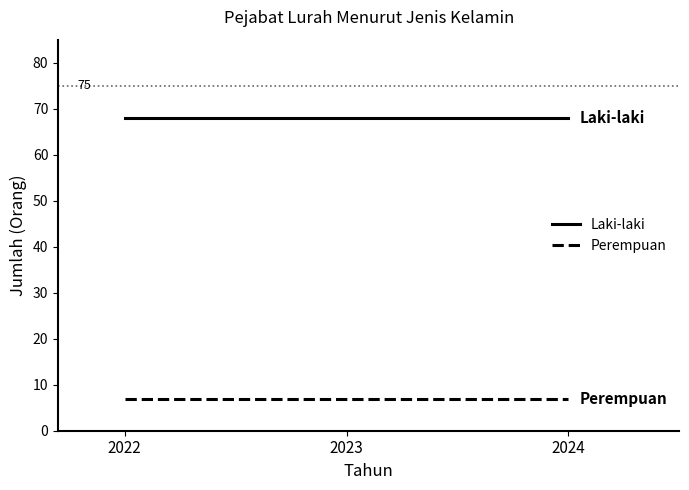

What is the sum of the Perempuan values at 2023 and 2024?

14